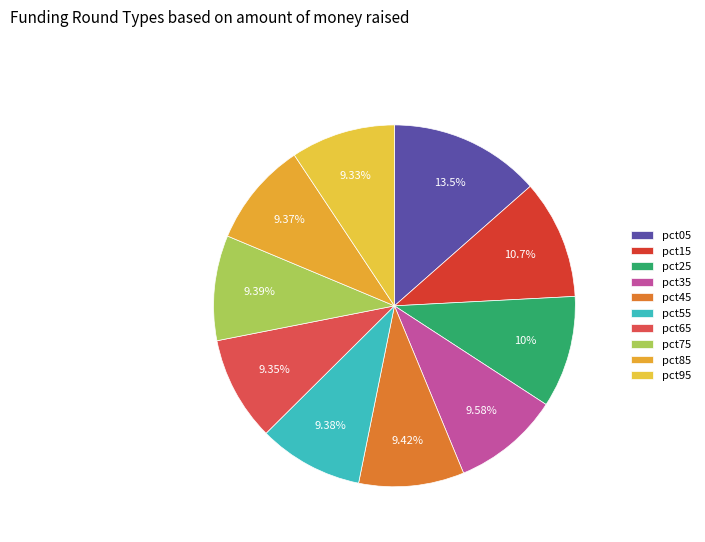

To the nearest percent, what is the combined percentage of pct45 and pct95?

19%